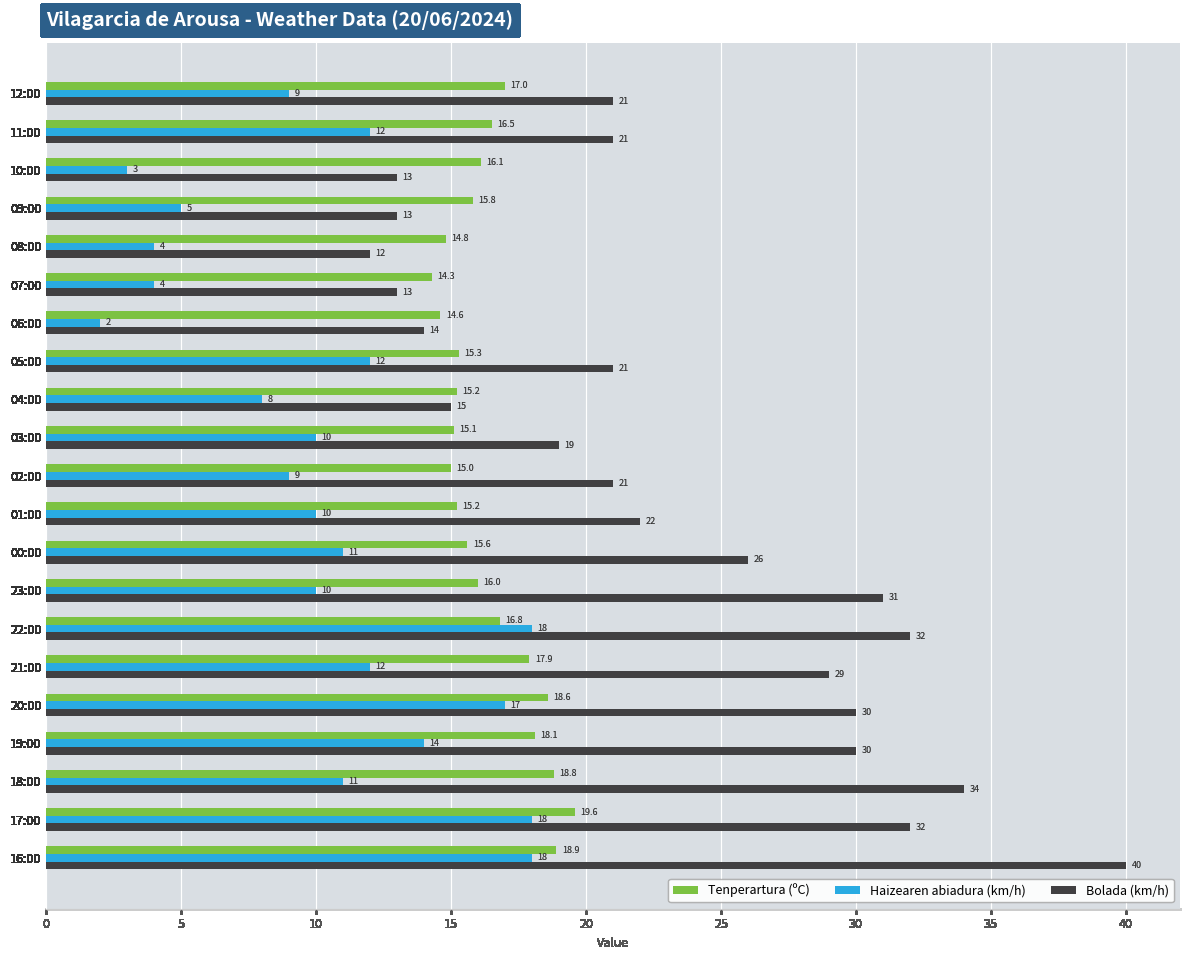

List the series in order of their peak value, lowest first.

Haizearen abiadura (km/h), Tenperartura (ºC), Bolada (km/h)